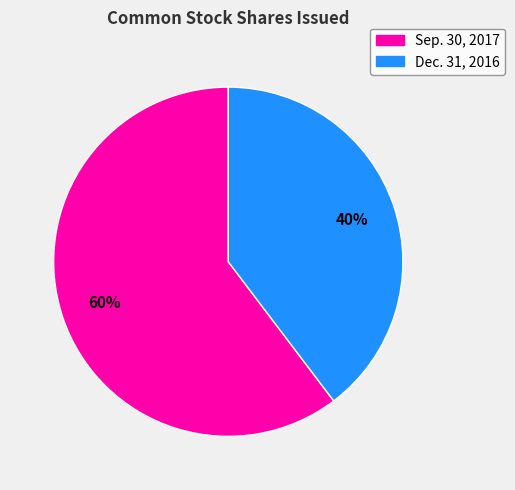

Is there a majority slice in this chart?

Yes